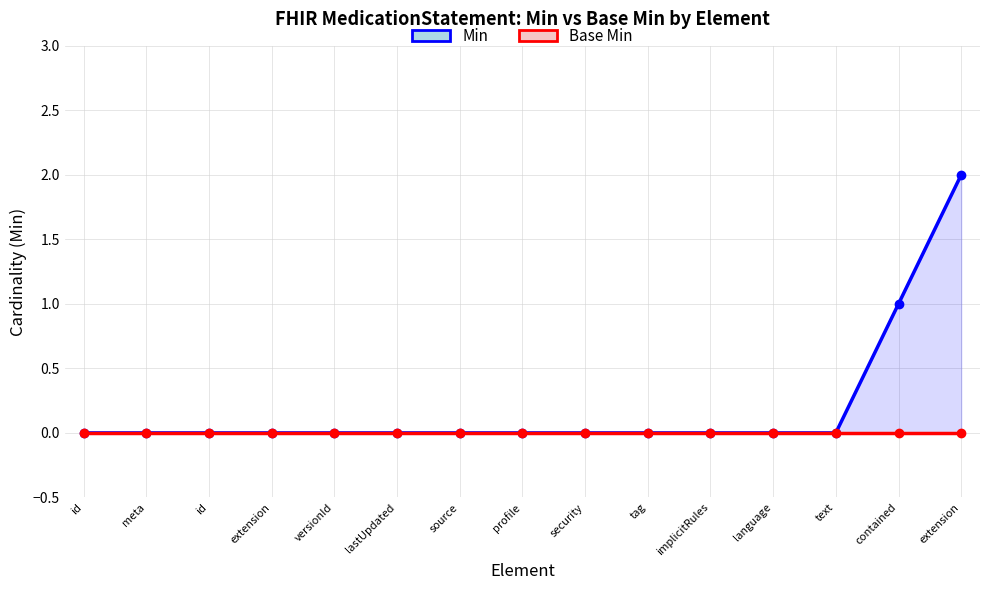

How many lines are shown in the chart?

2